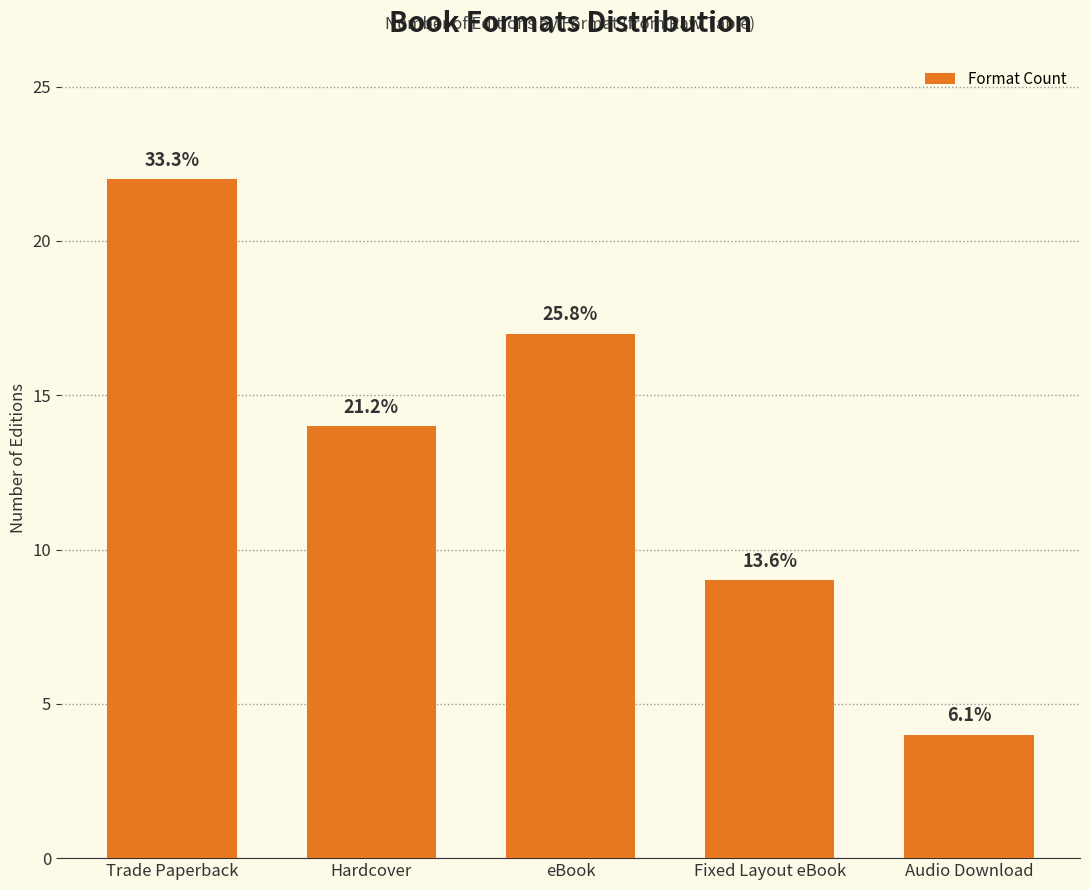

Is it true that the value at eBook is 17?

True